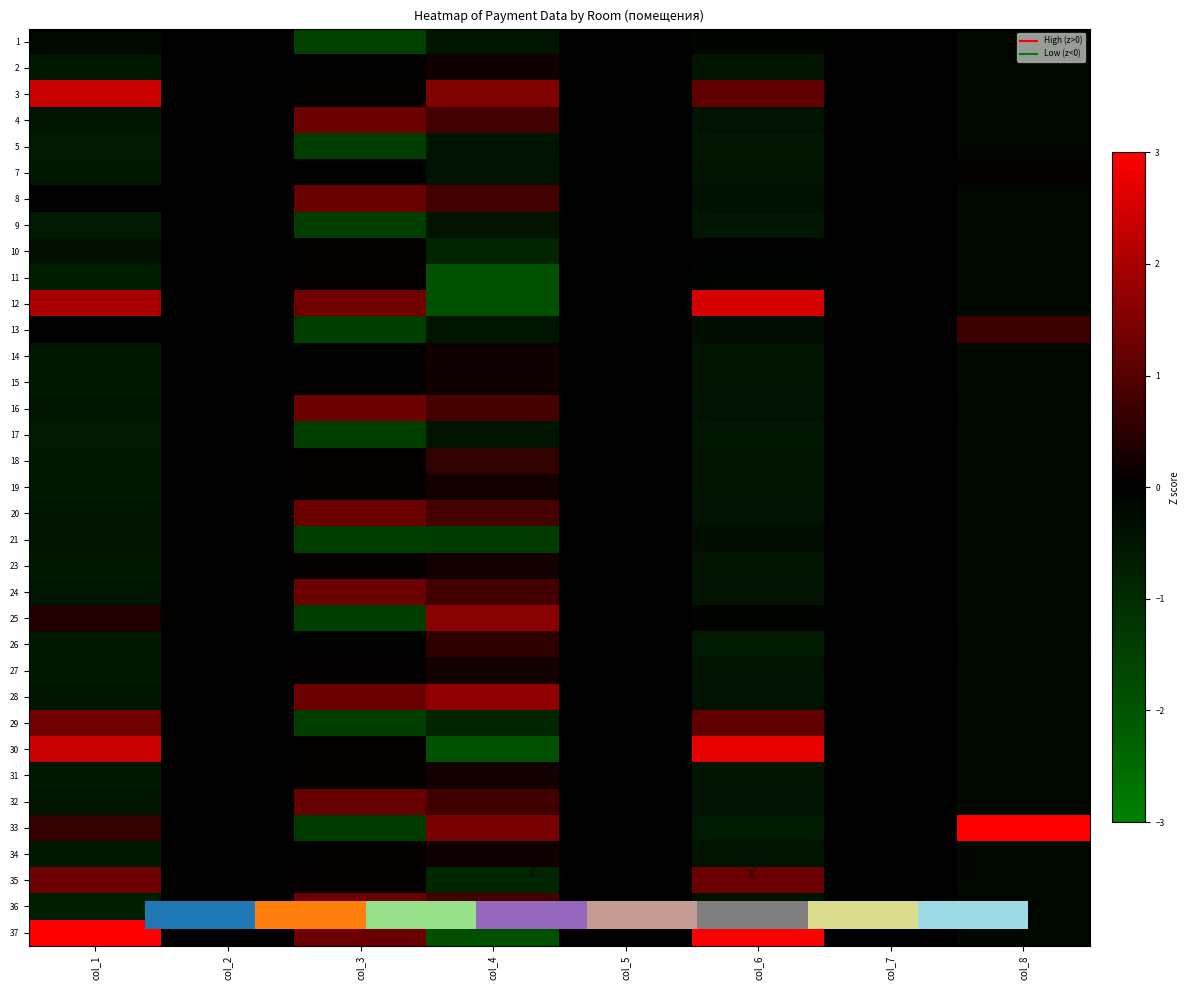

How many positive values does the 28 series have?

2